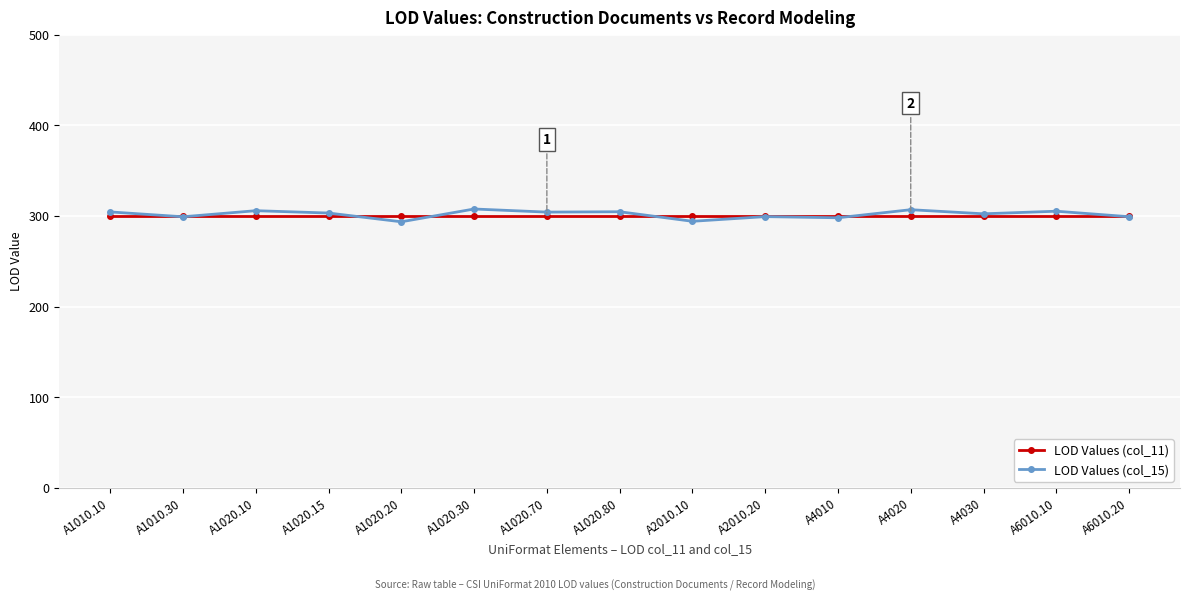

What is the average value of the LOD Values (col_15) series?

301.8